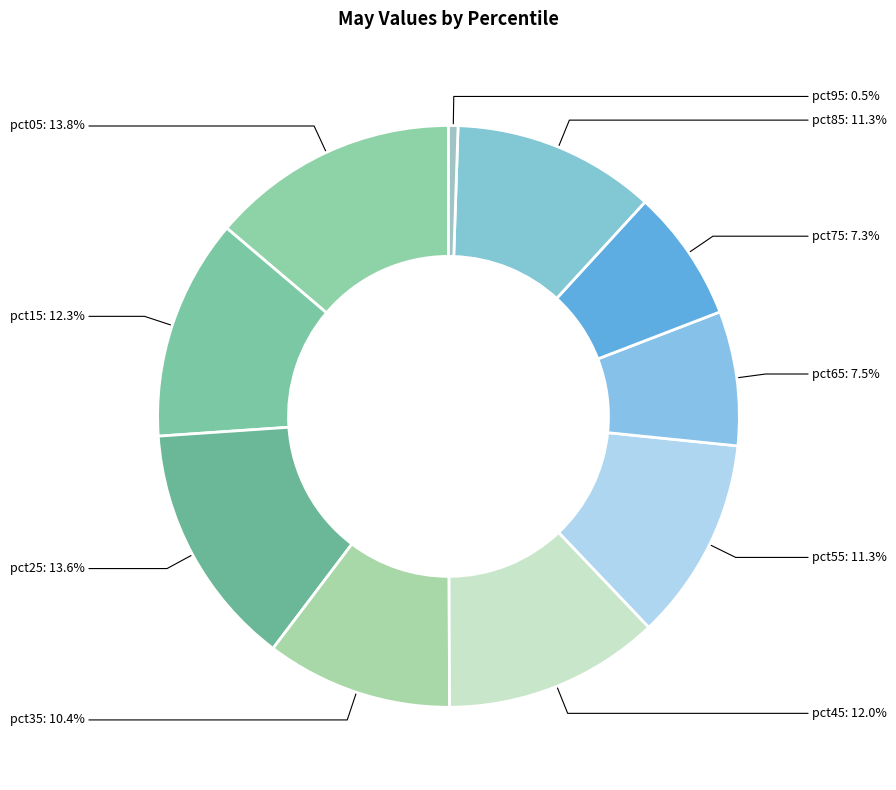

Count the number of slices in the pie.

10